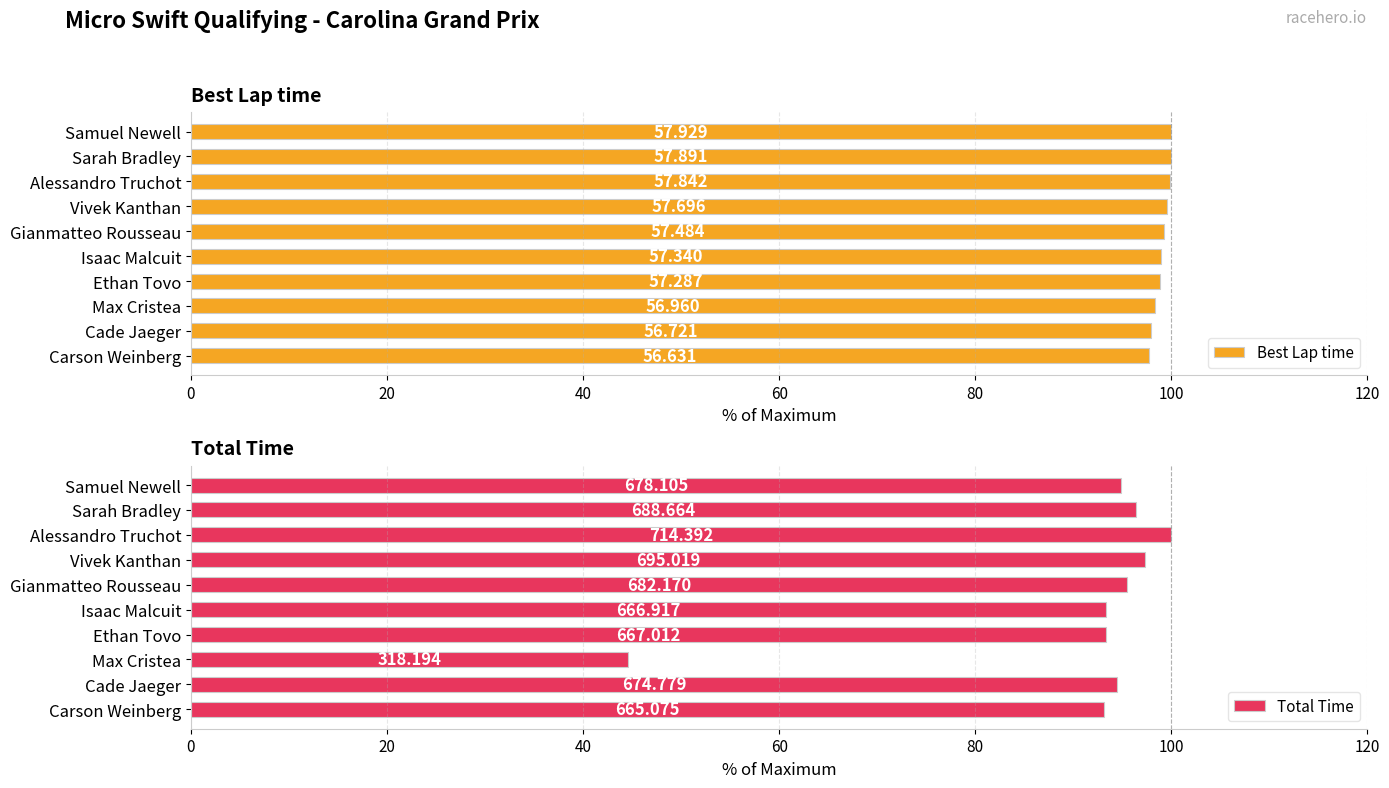

How many data points in Total Time are less than 94?

4